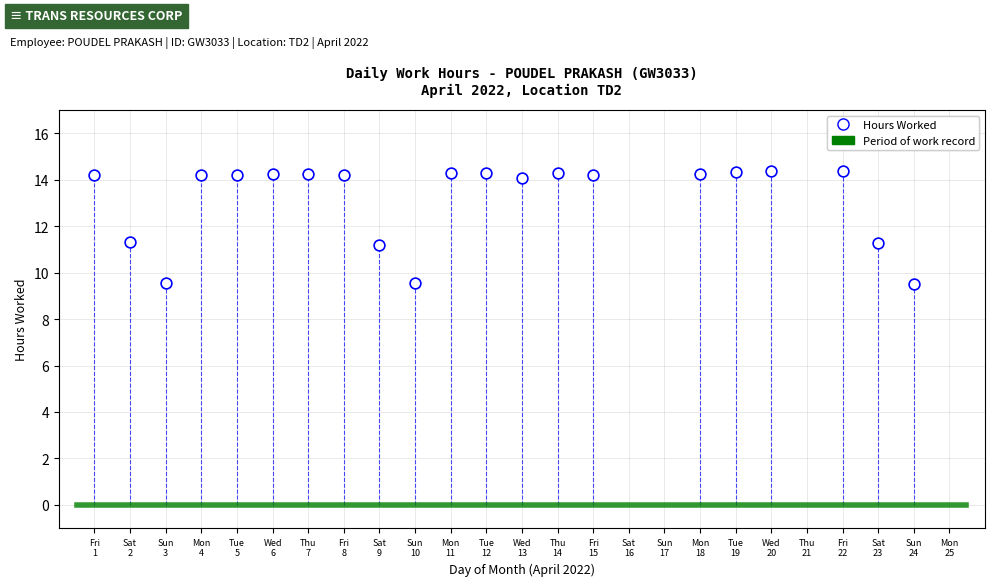

What is the range of X values (max minus min)?

23.0